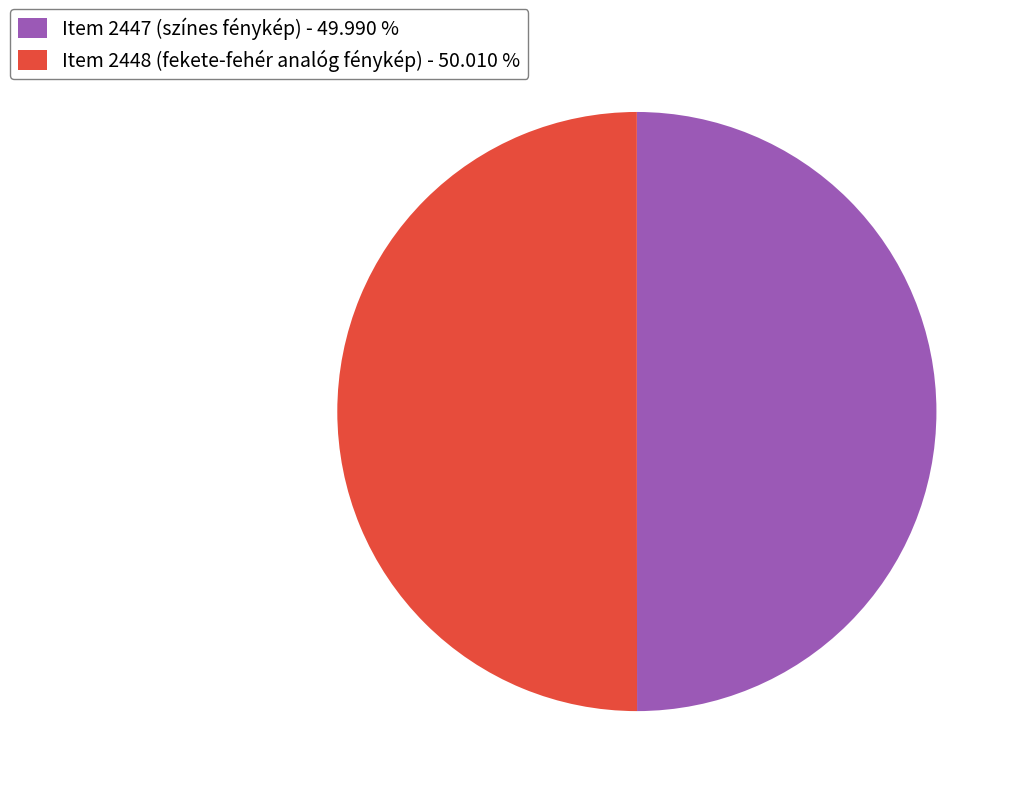

How many slices are in this pie chart?

2